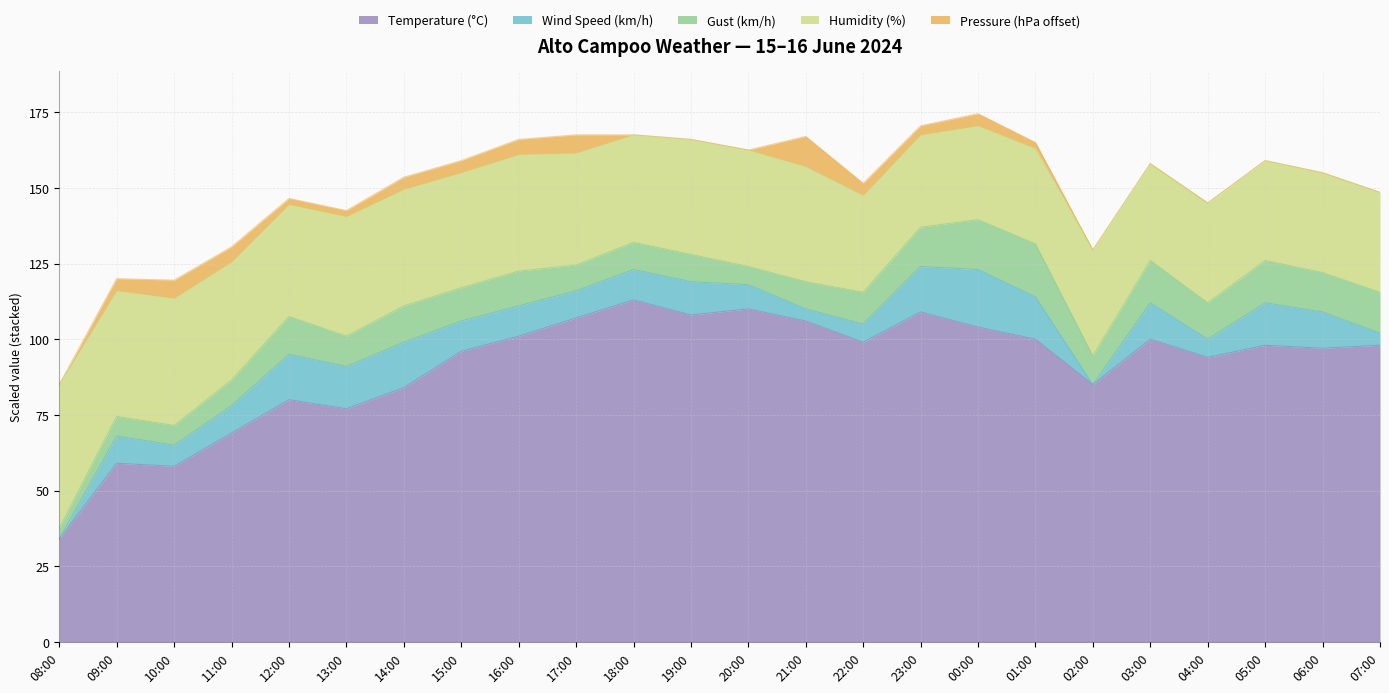

What is the maximum value for Temperature (°C)?

113.0